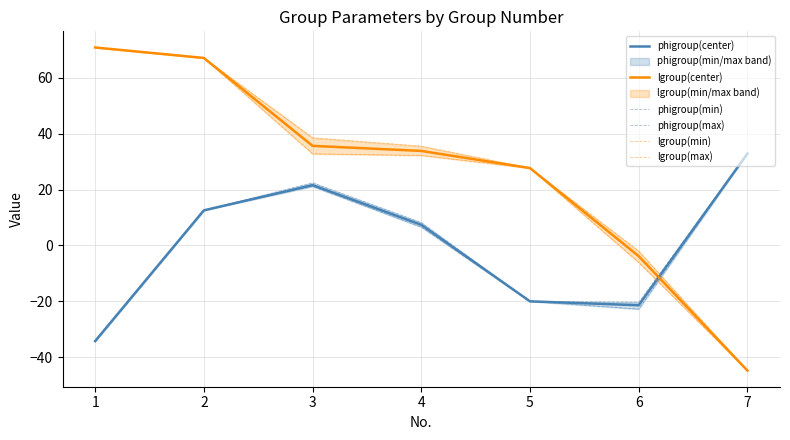

List the labels in order of phigroup(min) value, largest first.

7, 3, 2, 4, 5, 6, 1